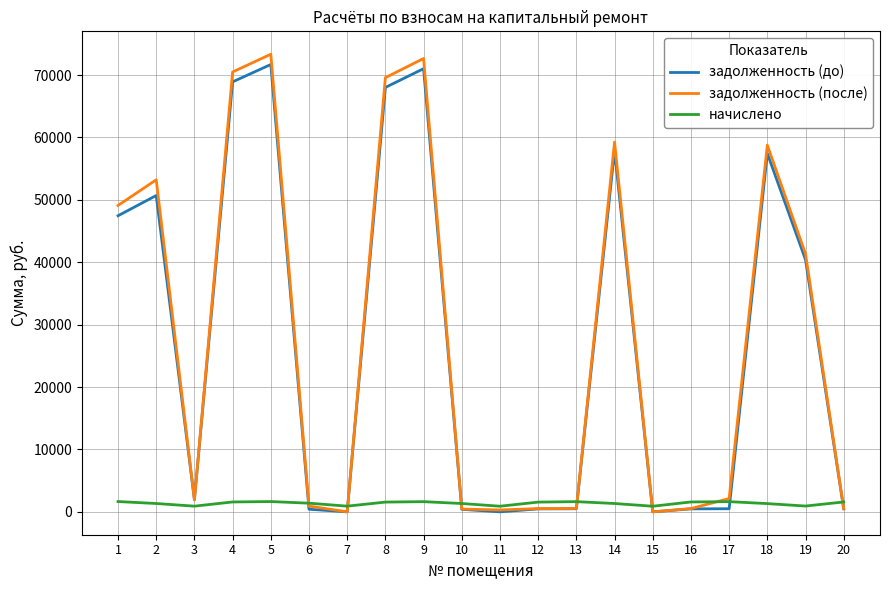

What is the maximum value for задолженность (после)?

73347.5